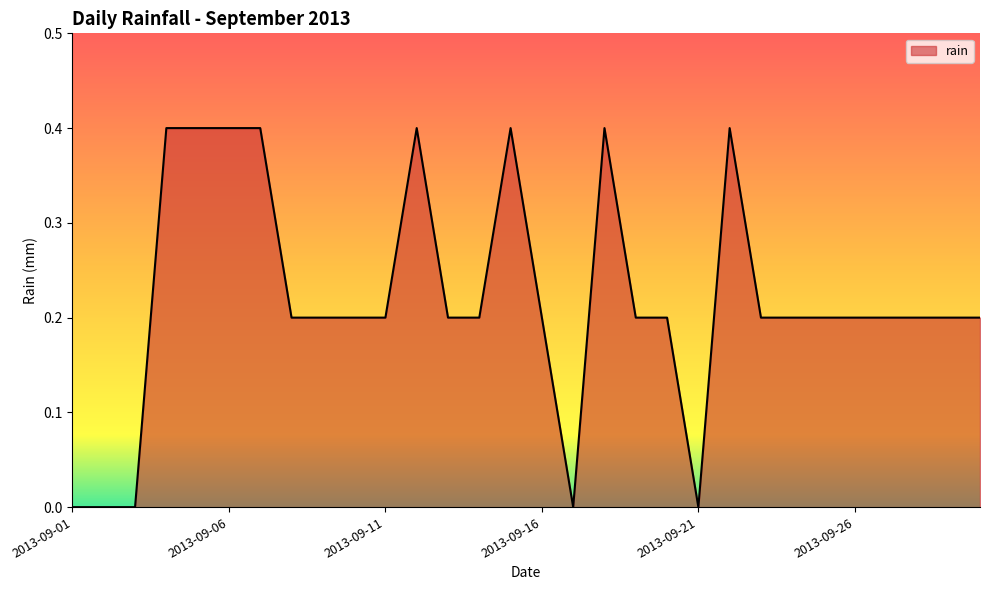

What is the maximum value shown in the chart?

0.4